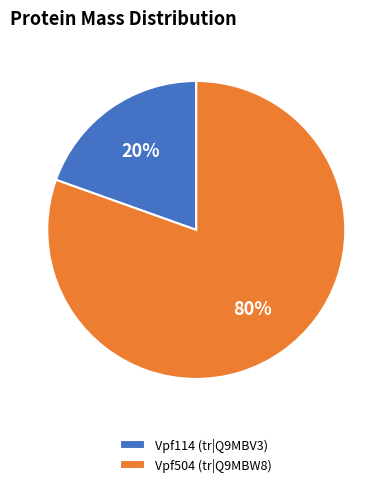

Is it true that Vpf504 (tr|Q9MBW8) is 80% of the pie?

True